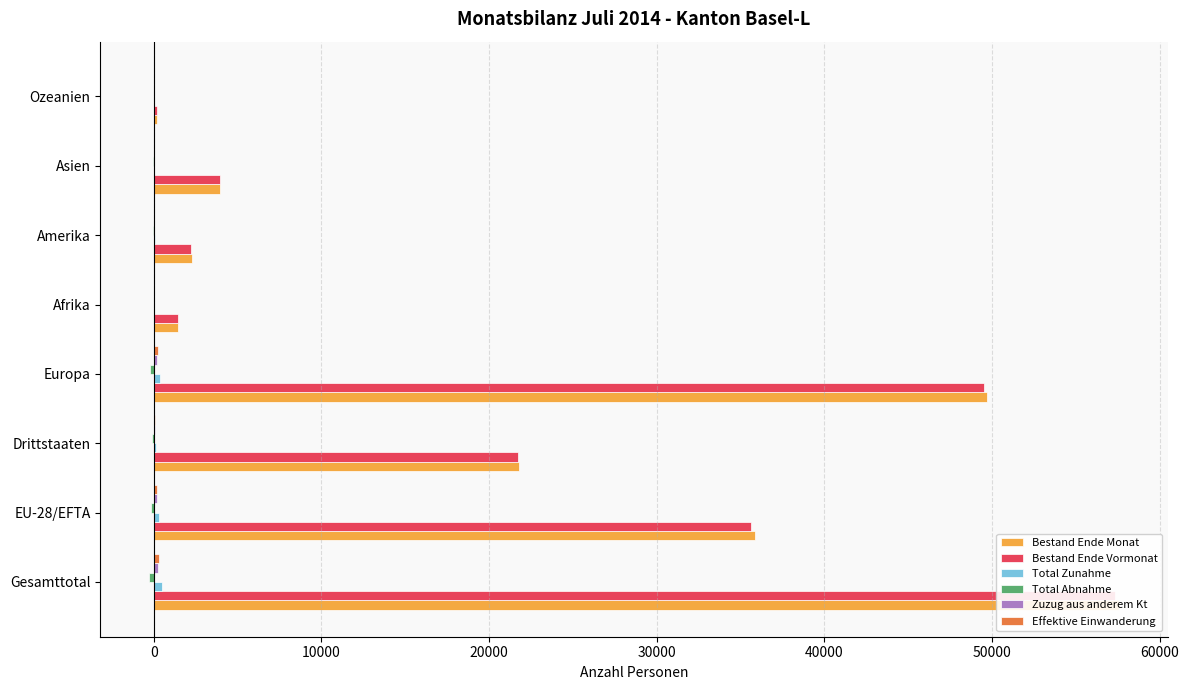

How many bars are there in each group?

6